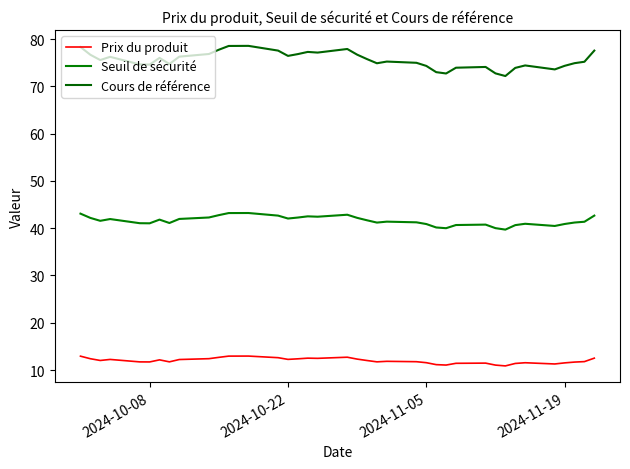

Does the chart have visible grid lines?

No